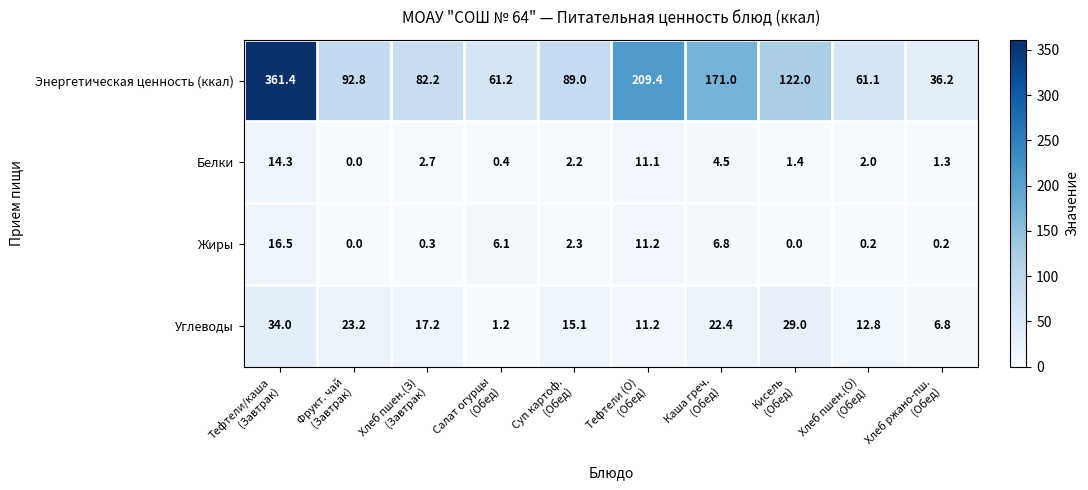

What is the difference between the highest and lowest values at Хлеб пшен.(З)
(Завтрак)?

81.9